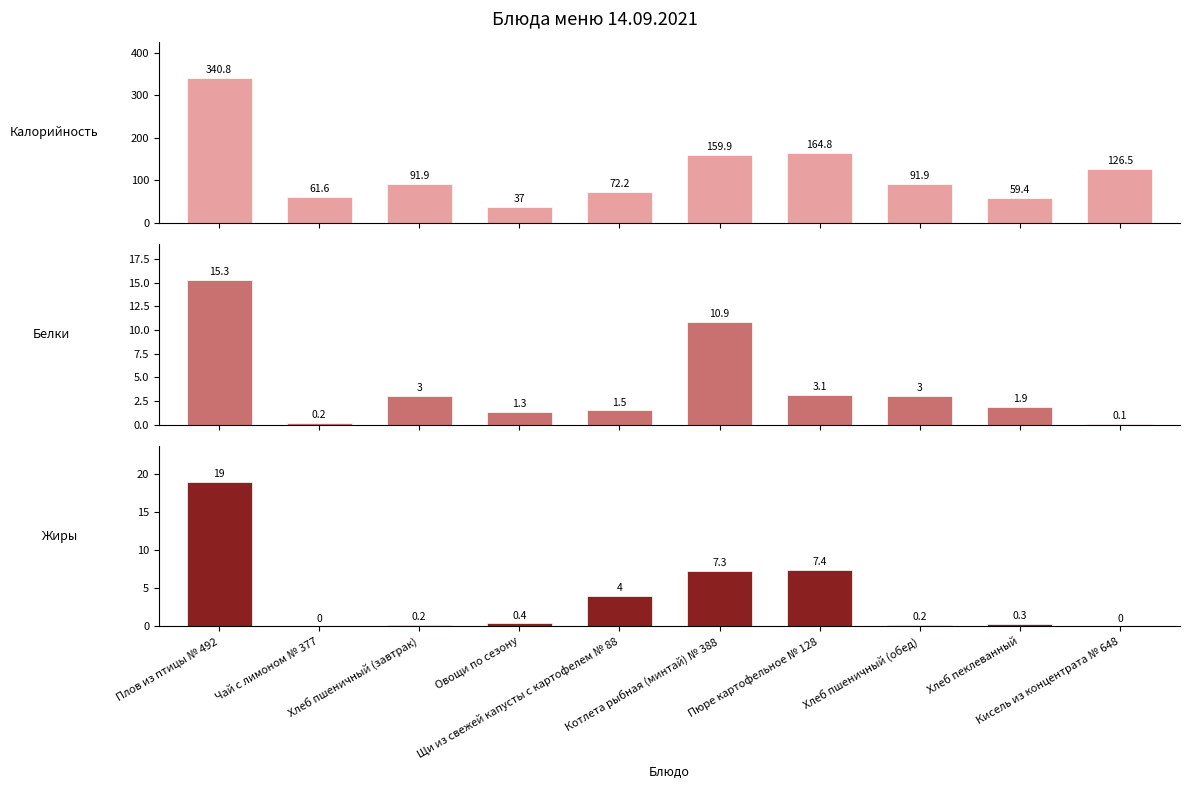

At which label is Белки closest to 7?

Пюре картофельное № 128